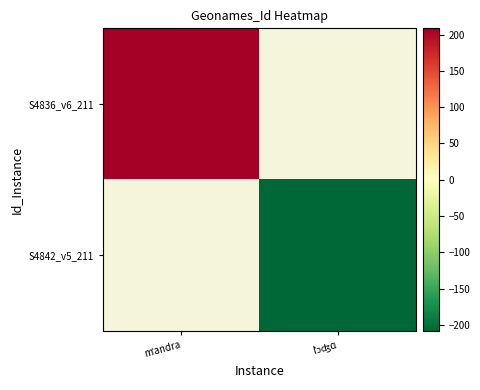

Which category has the lowest value across all series?

lˈɔʤɑ